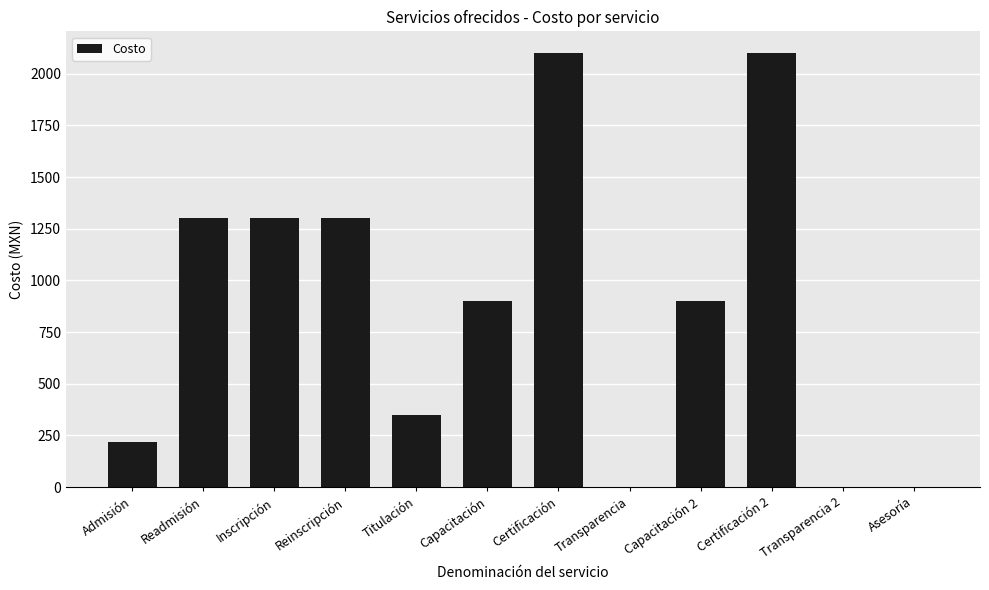

What is the change in value from Certificación 2 to Asesoría?

-2100